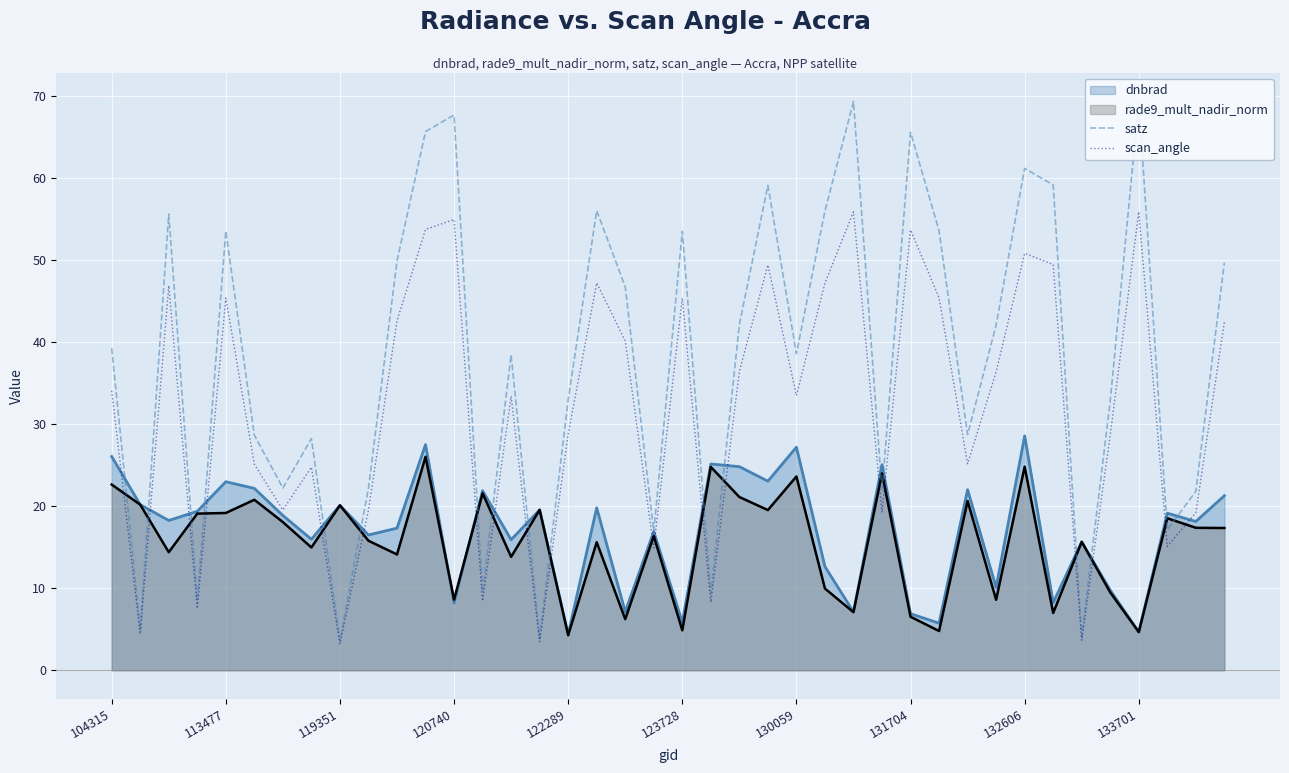

Which series has the largest range (max minus min)?

satz